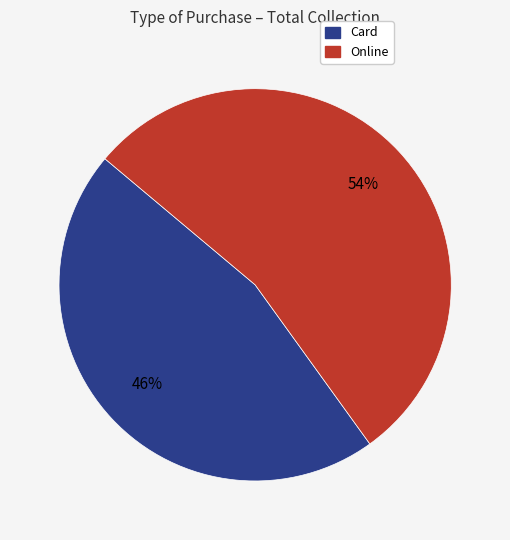

What percentage is the Card slice, to the nearest percent?

46%